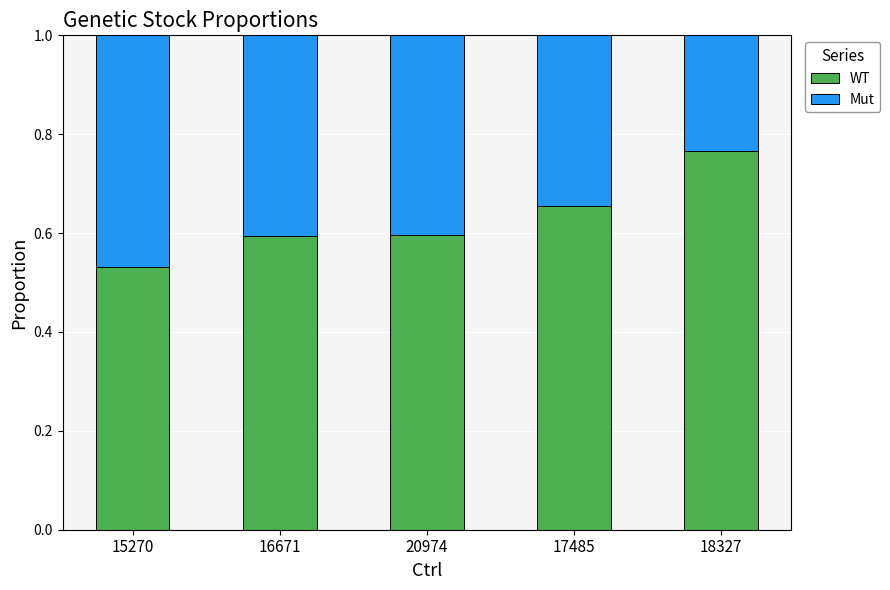

What is the sum of the WT values at 20974 and 18327?

1.4